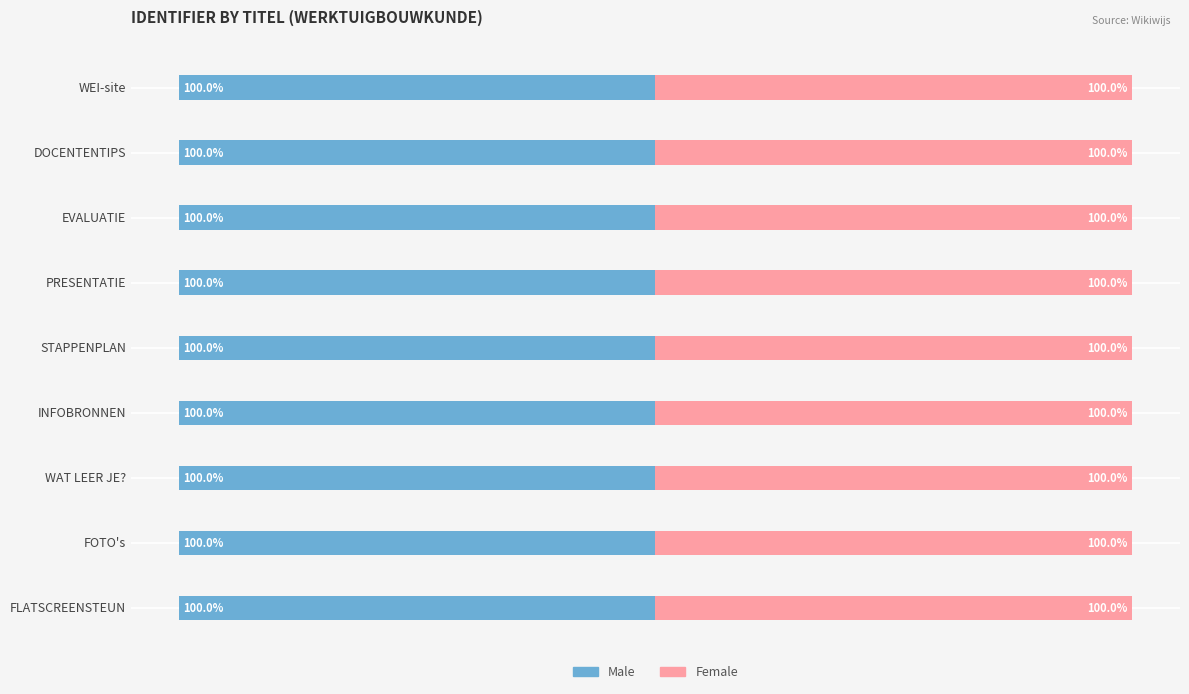

Which series has the largest total across all categories?

Female